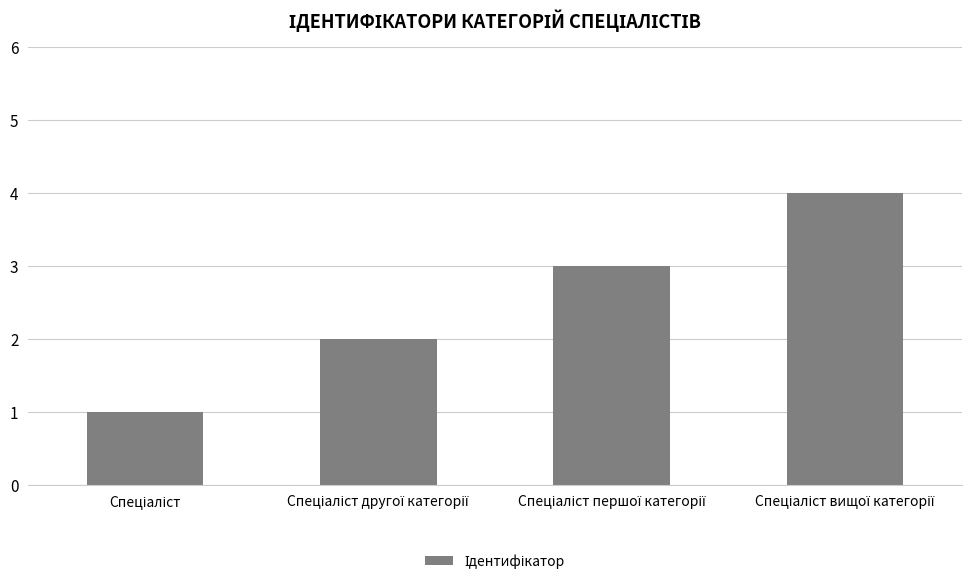

What is the greatest value displayed?

4